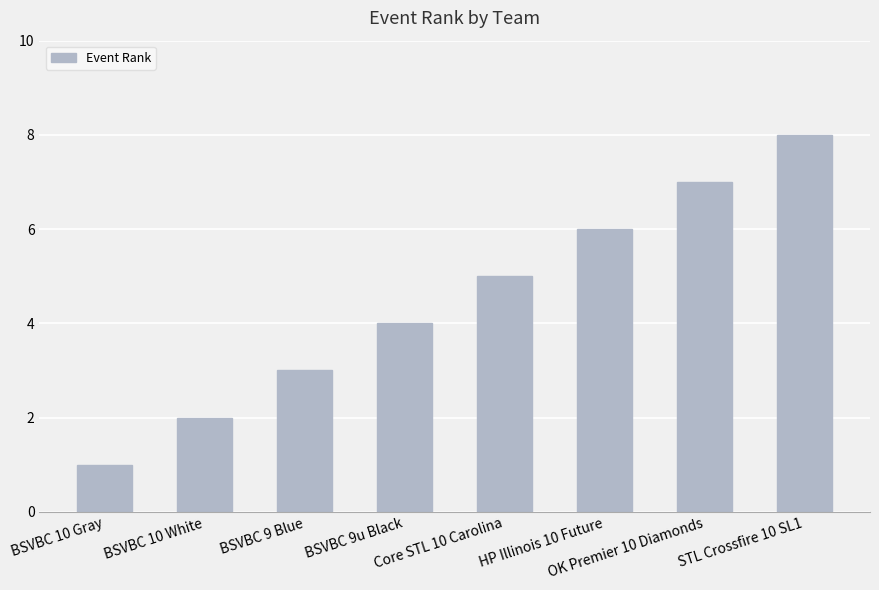

Which has a higher value, OK Premier 10 Diamonds or BSVBC 10 White?

OK Premier 10 Diamonds